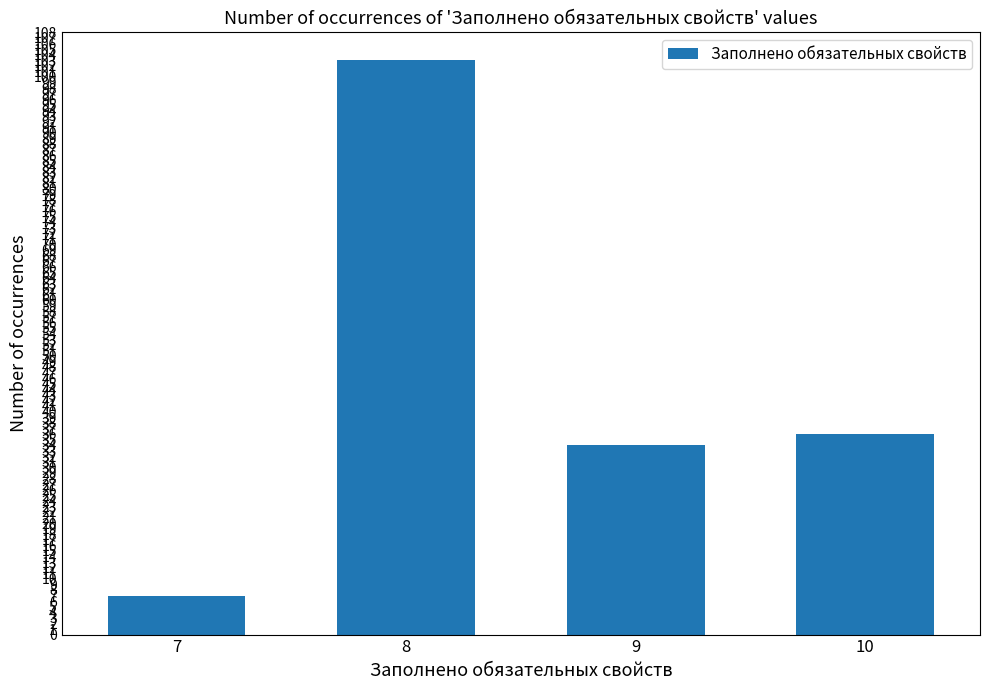

True or false: the data shows 22 at 10.

False